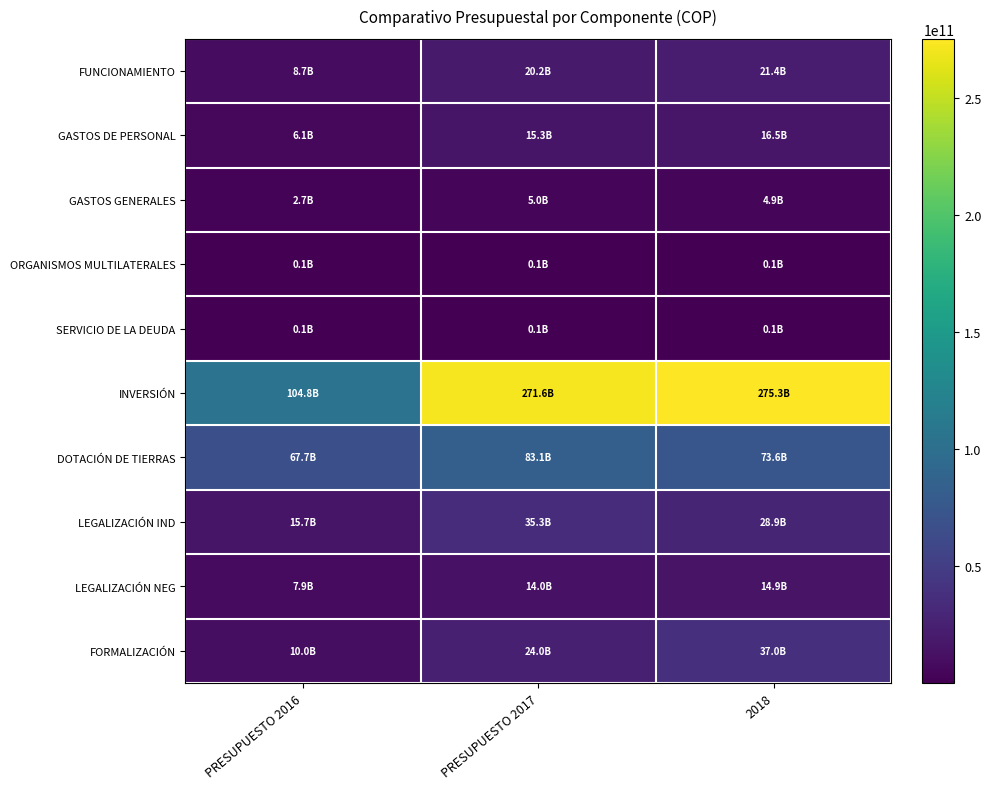

Count the number of data series in this chart.

10